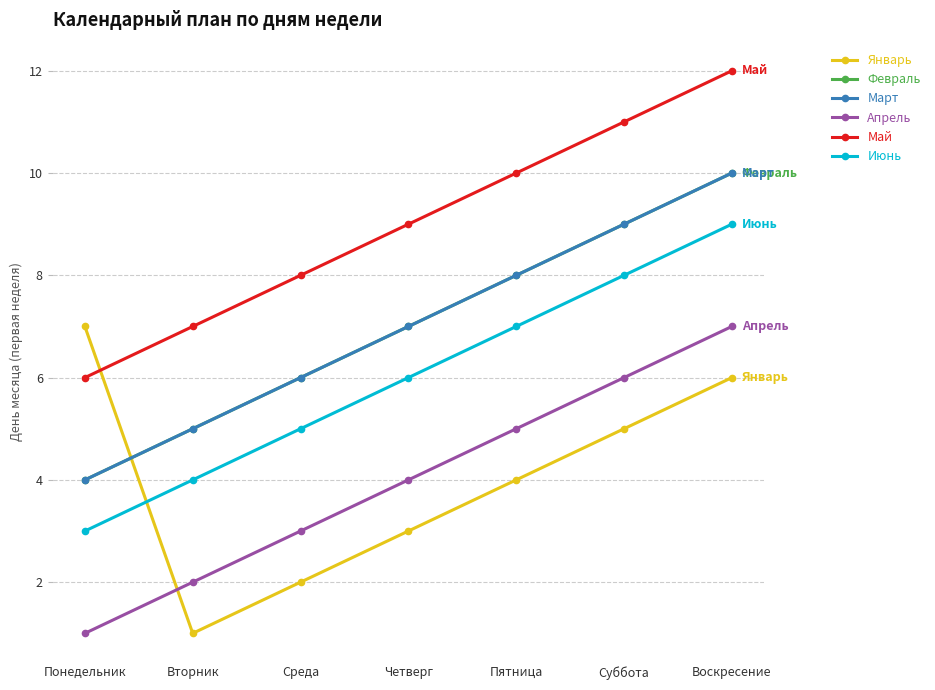

True or false: Апрель has more than 1 interior local peaks.

False